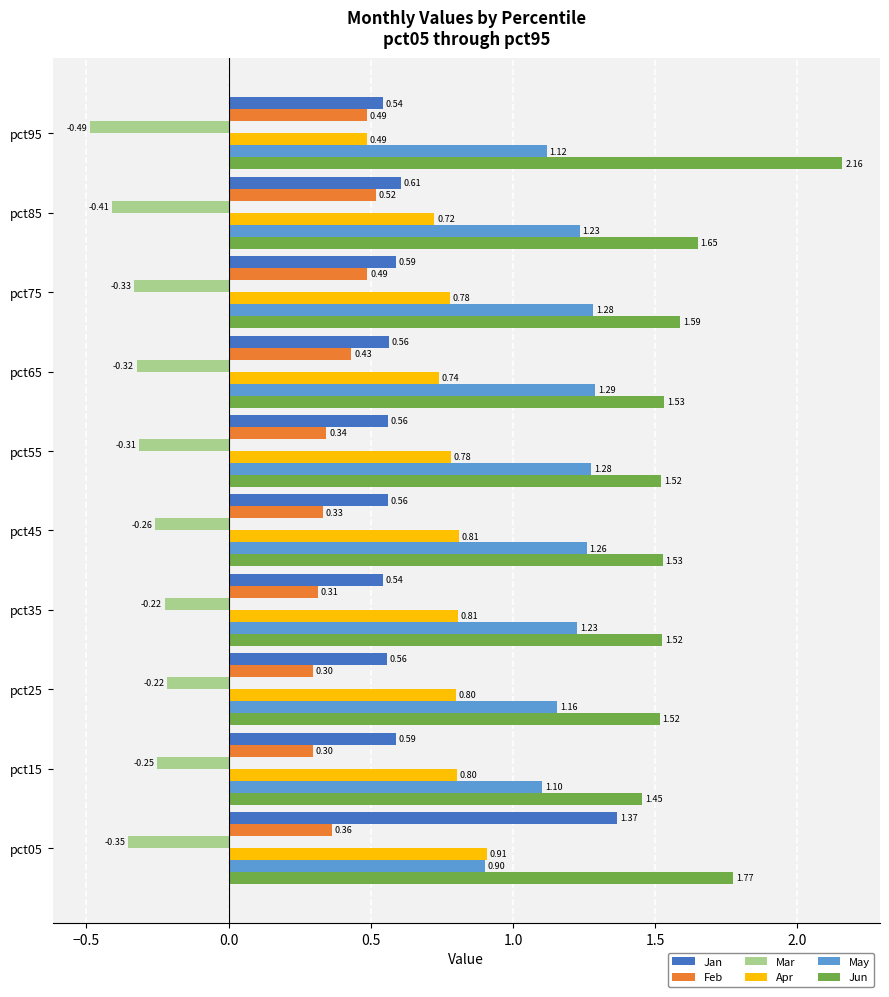

At pct35, list the series in order from smallest to largest.

Mar, Feb, Jan, Apr, May, Jun